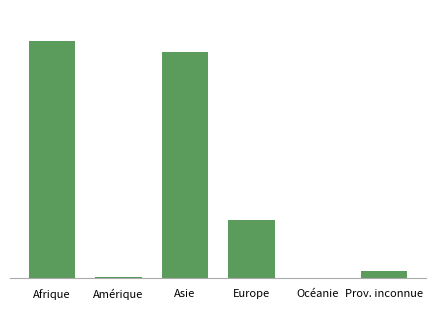

Rank the categories by value from lowest to highest.

Océanie, Amérique, Prov. inconnue, Europe, Asie, Afrique